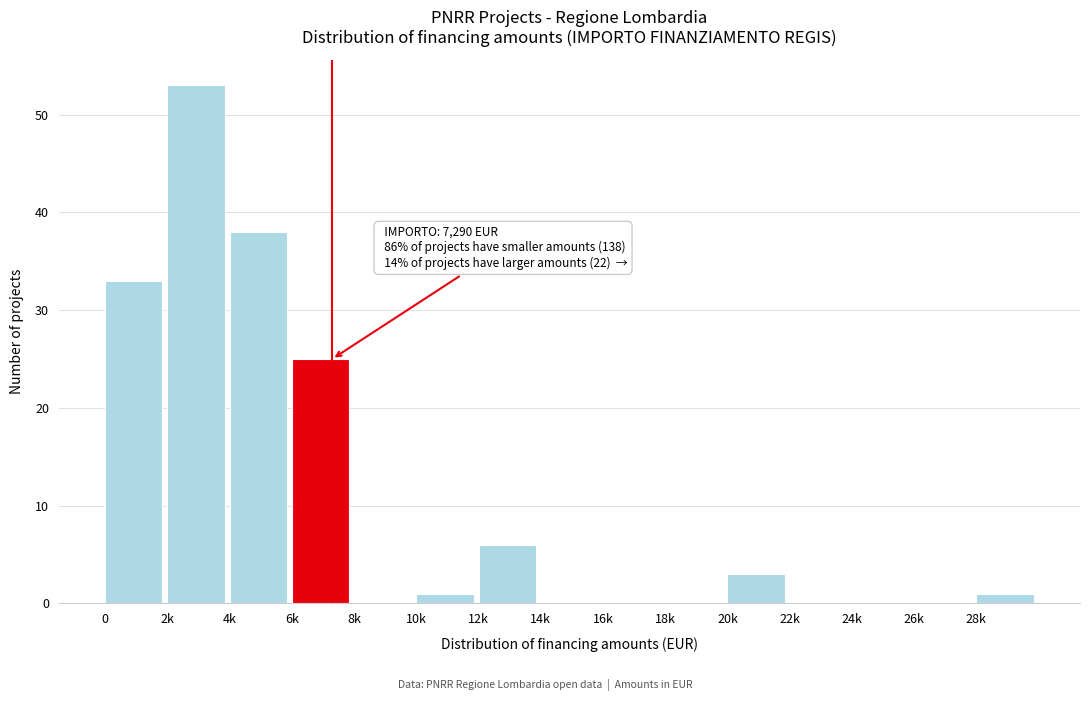

Reading left to right, transcribe all the data shown in this chart.

0=33	2k=53	4k=38	6k=25	8k=0	10k=1	12k=6	14k=0	16k=0	18k=0	20k=3	22k=0	24k=0	26k=0	28k=1